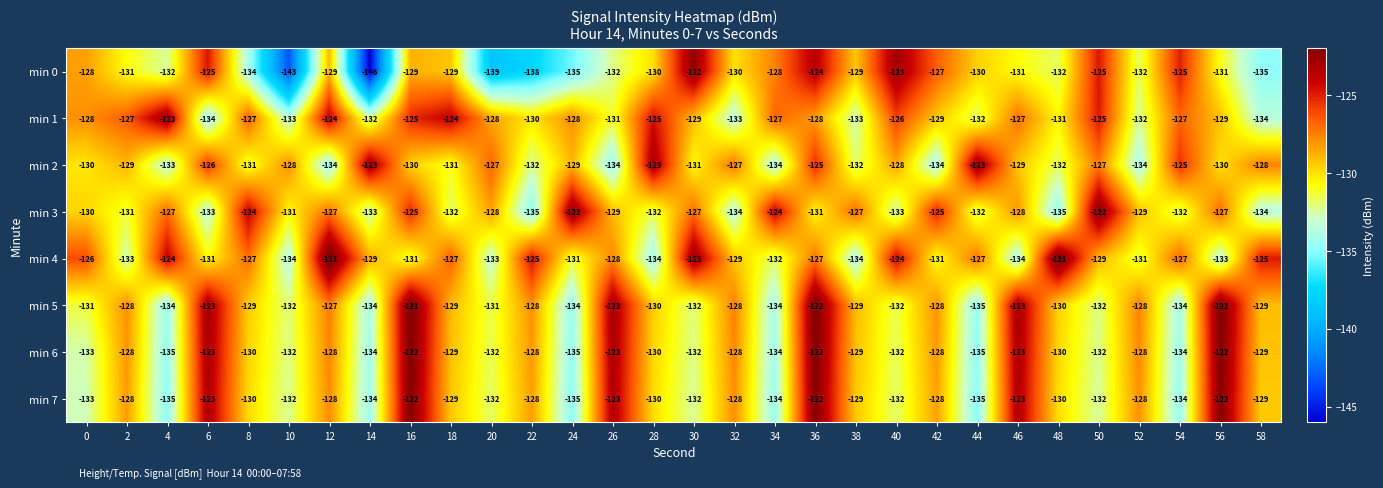

At which label does min 0 reach its minimum?

14